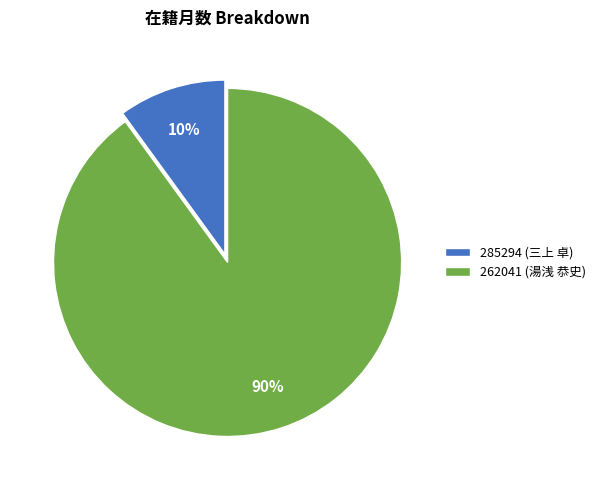

Is there any slice that represents more than half of the pie?

Yes